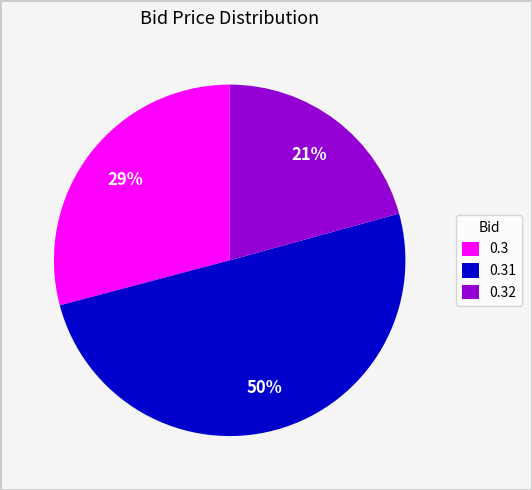

How many slices are in this pie chart?

3